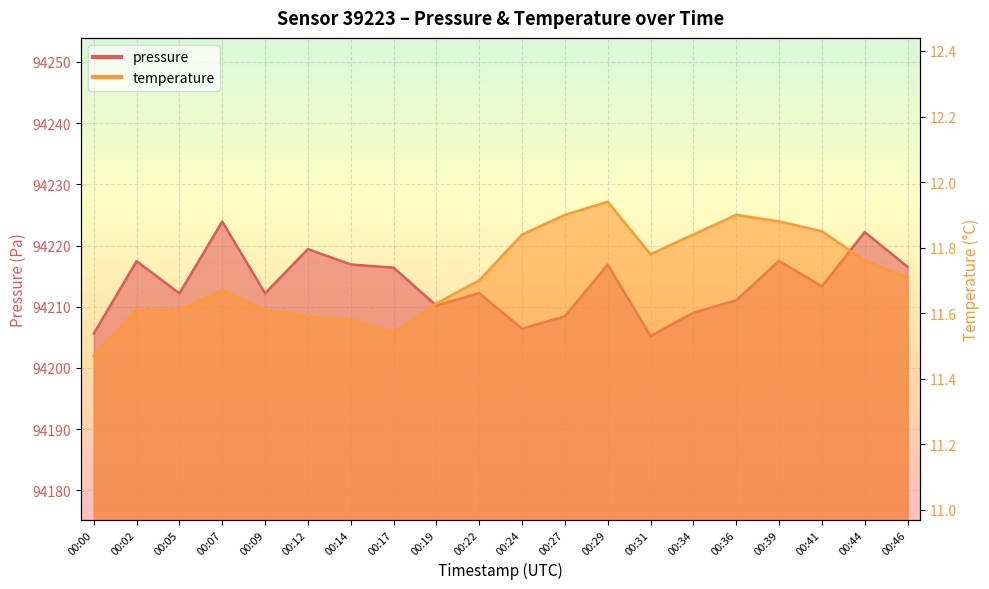

What is the total value across all series at 00:27?

94220.3